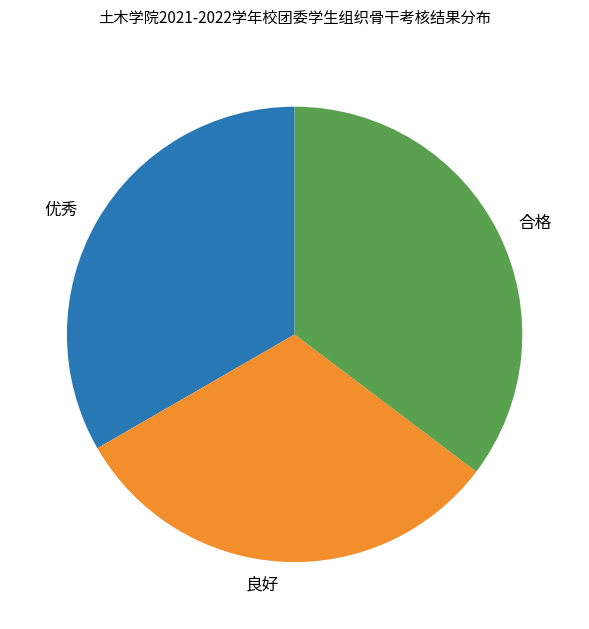

Does any single category account for the majority?

No